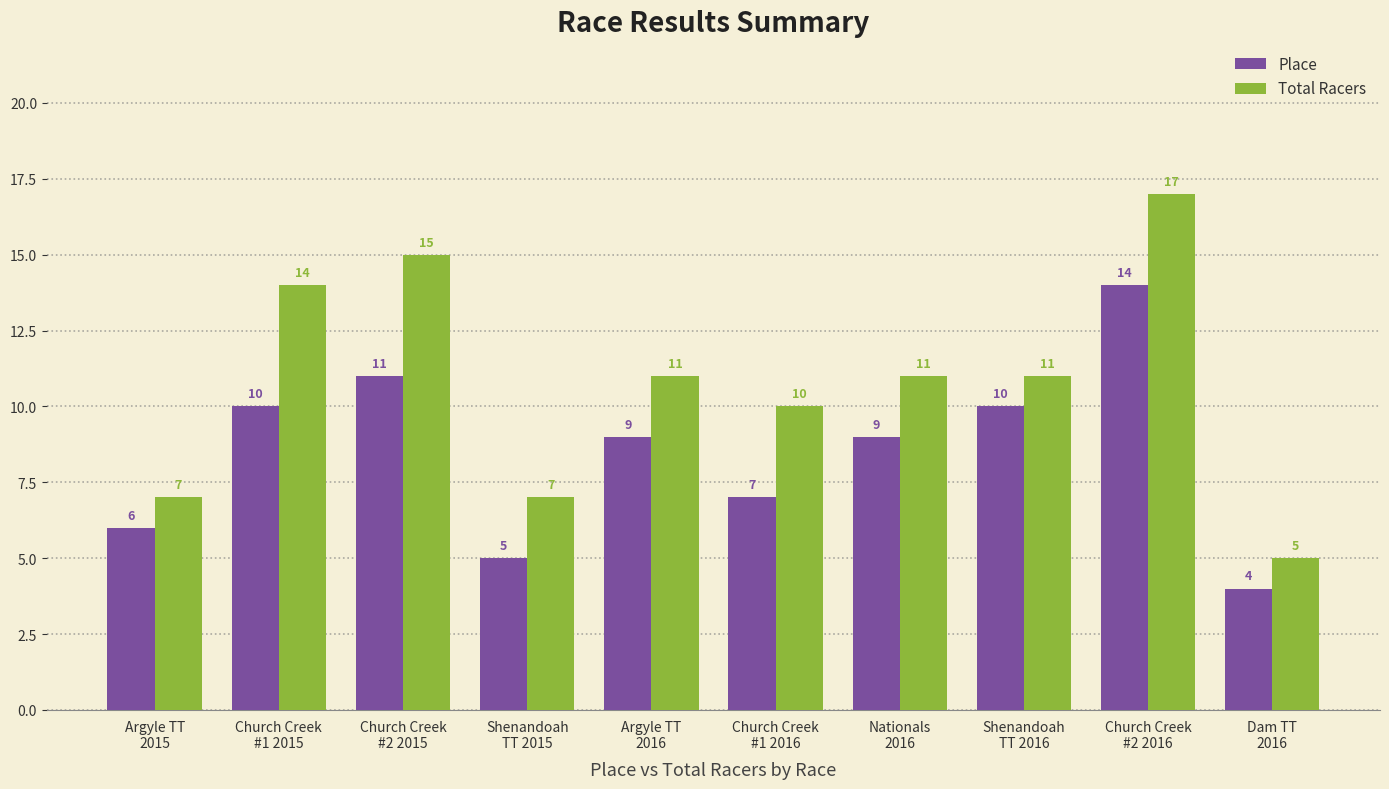

The Place series shows 13 at Argyle TT
2016. True or false?

False